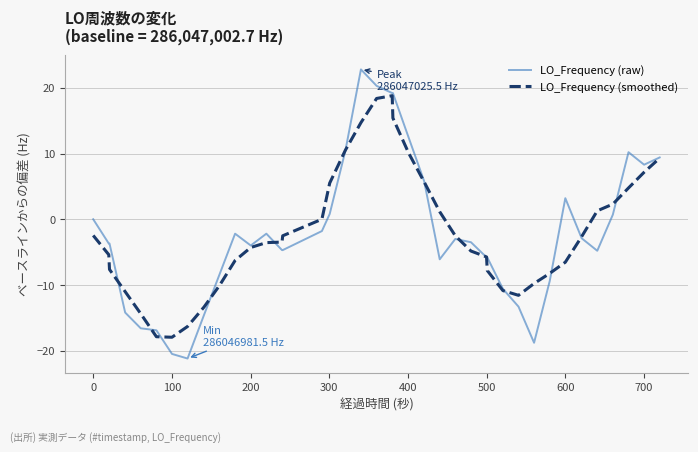

List the series in order of their peak value, highest first.

LO_Frequency (raw), LO_Frequency (smoothed)